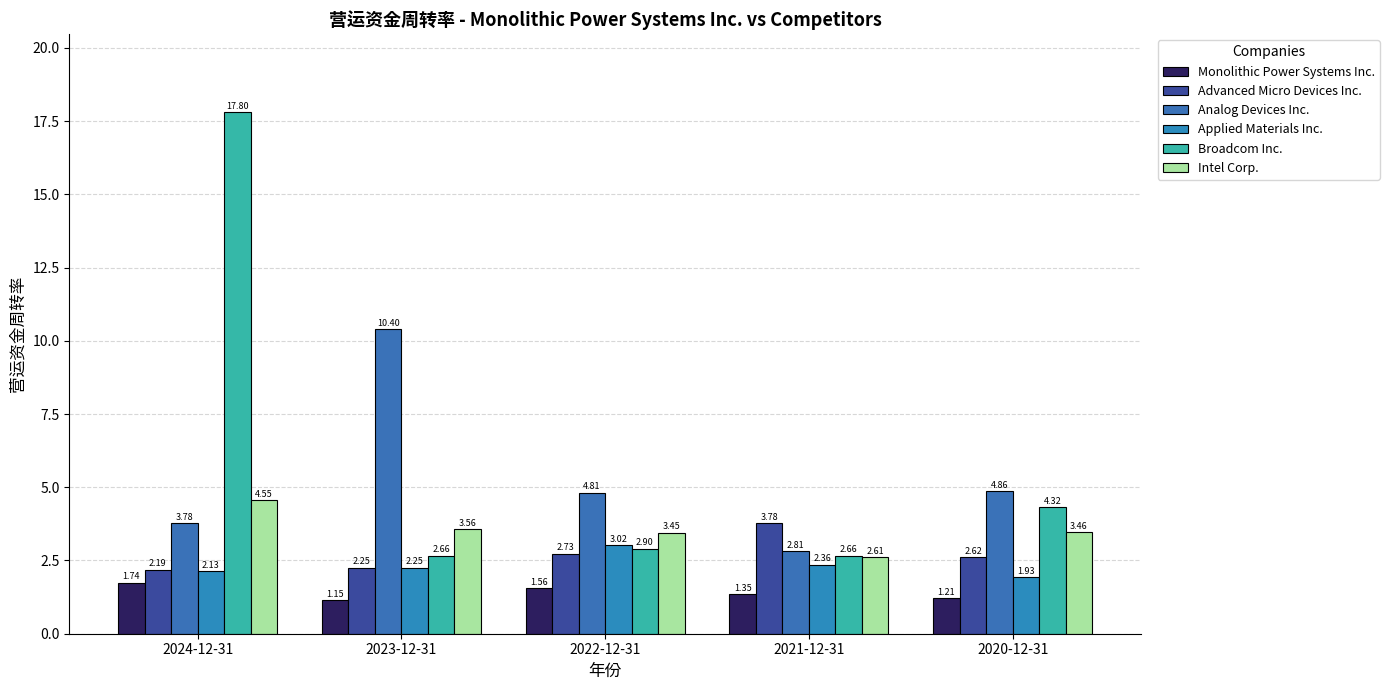

What is the label of the 5th bar from the right?

2024-12-31